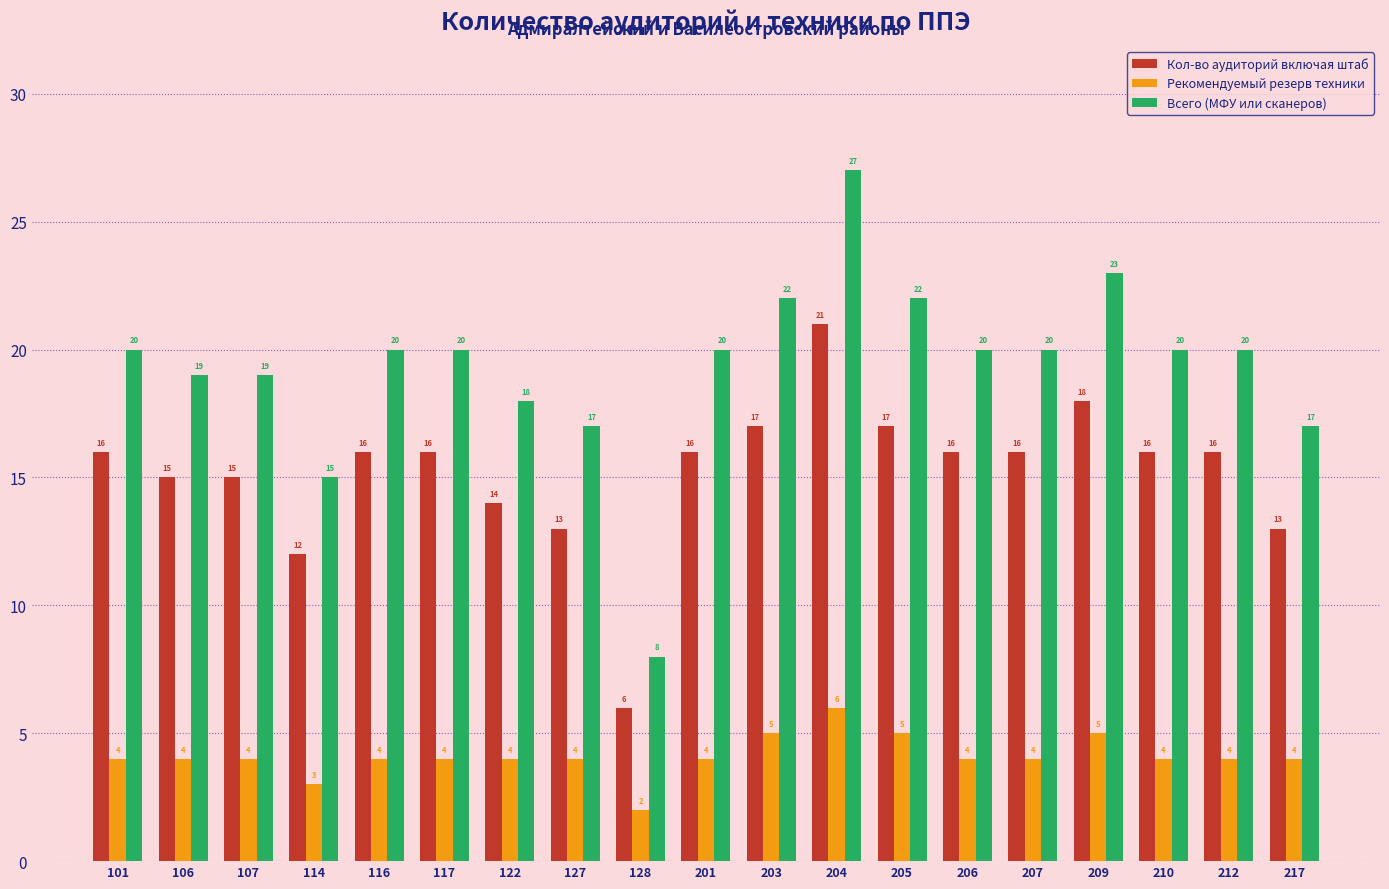

What is the value of the Всего (МФУ или сканеров) bar at the 18th from the left?

20